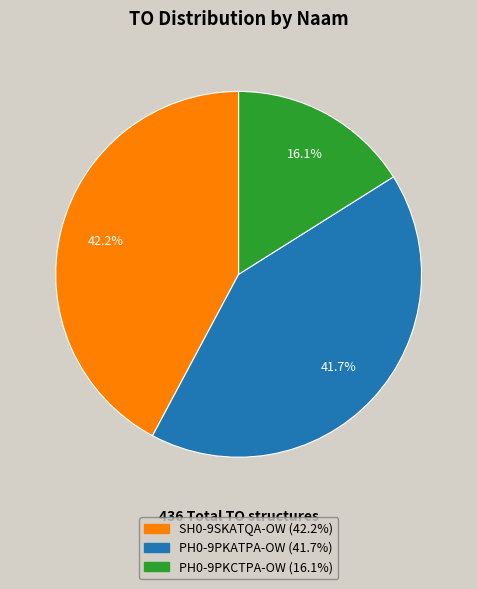

Which slice is the smallest?

PH0-9PKCTPA-OW